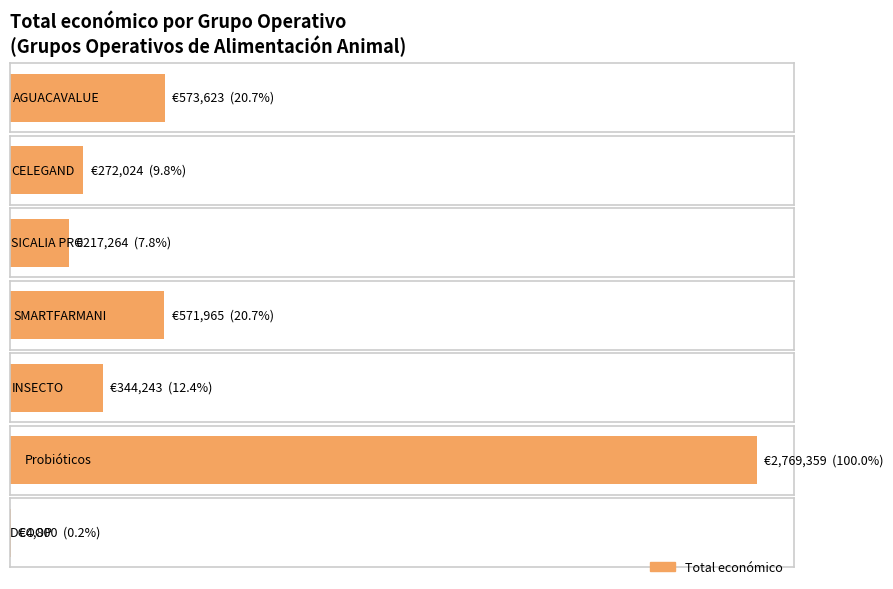

What value does the data have at INSECTO, to the nearest 50?

344250